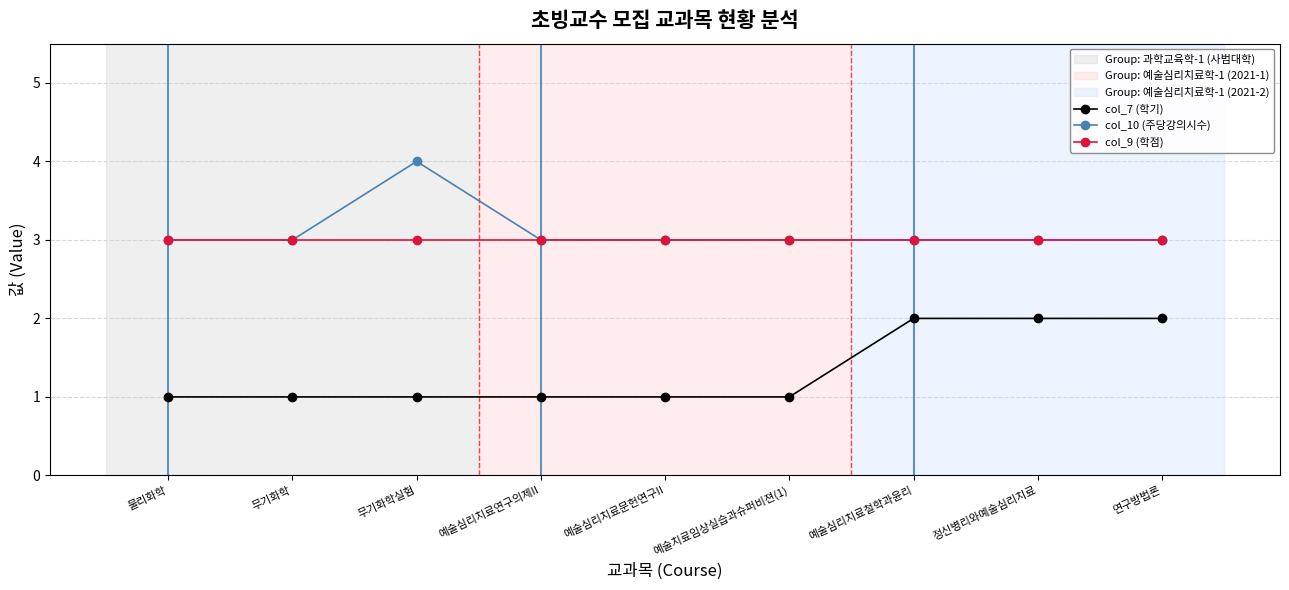

What is the label of the 4th point from the left?

예술심리치료연구의제II